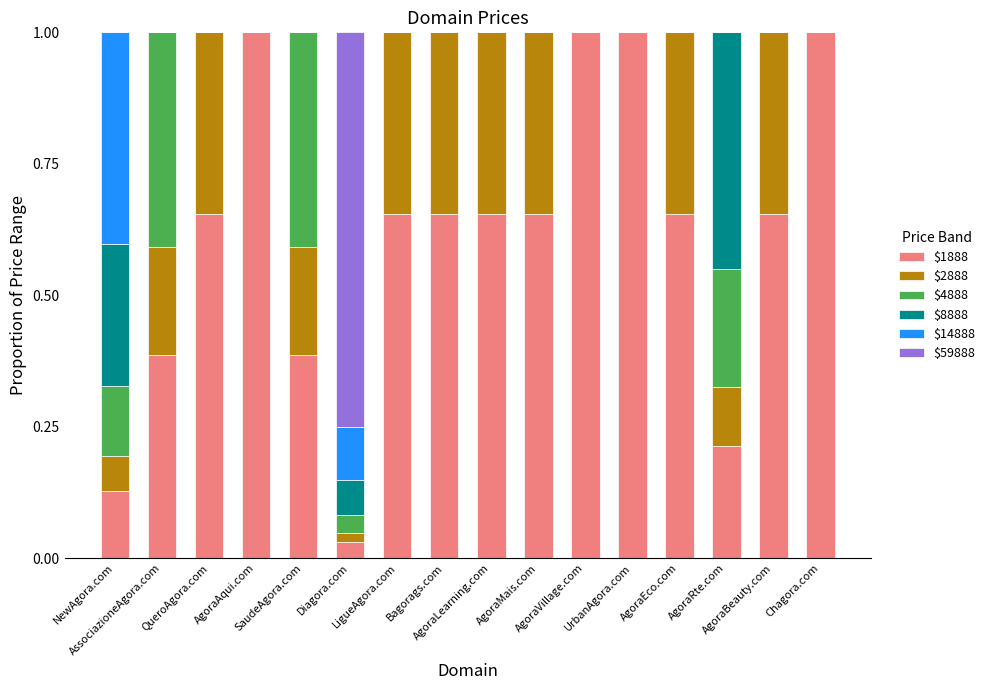

What is the sum of all $1888 values?

9.7